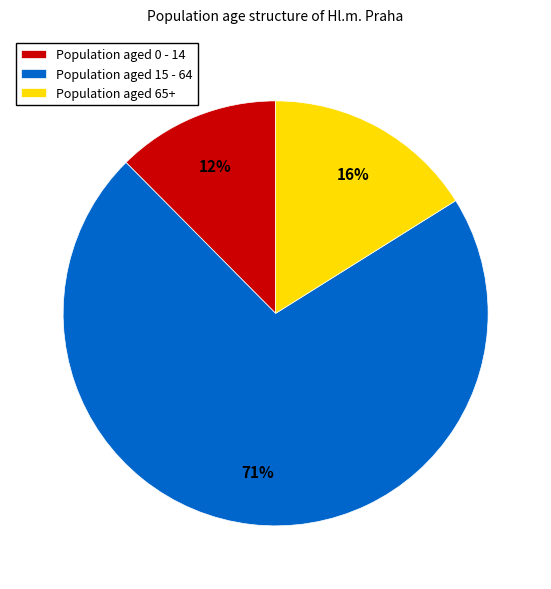

Which category has the biggest portion of the pie?

Population aged 15 - 64